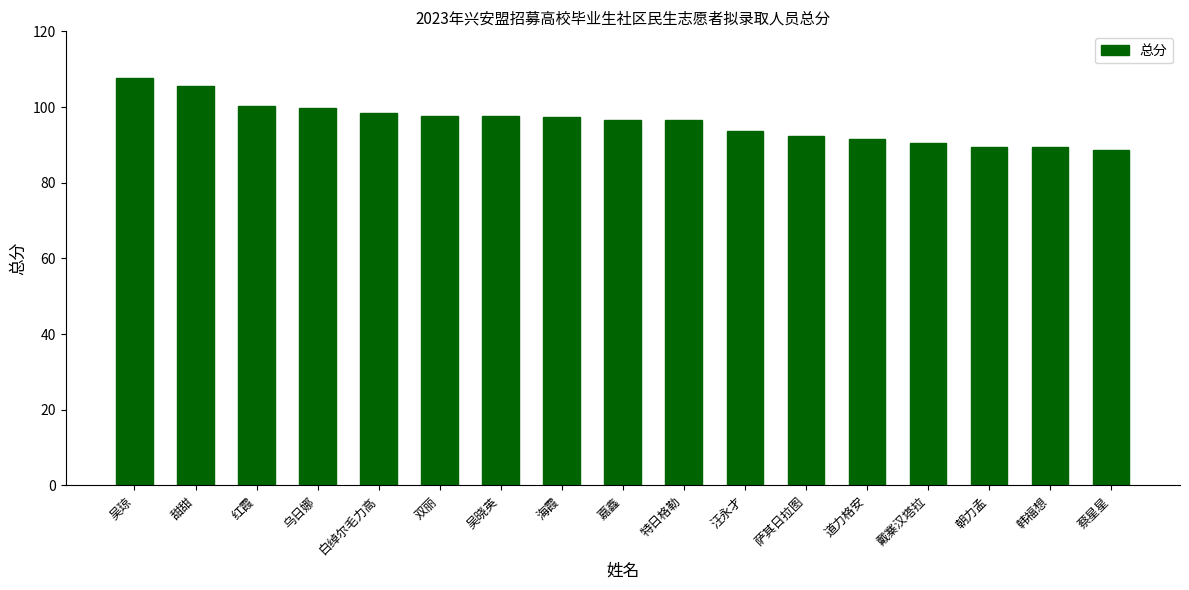

The chart shows a value of 93.7 at 汪永才. True or false?

True